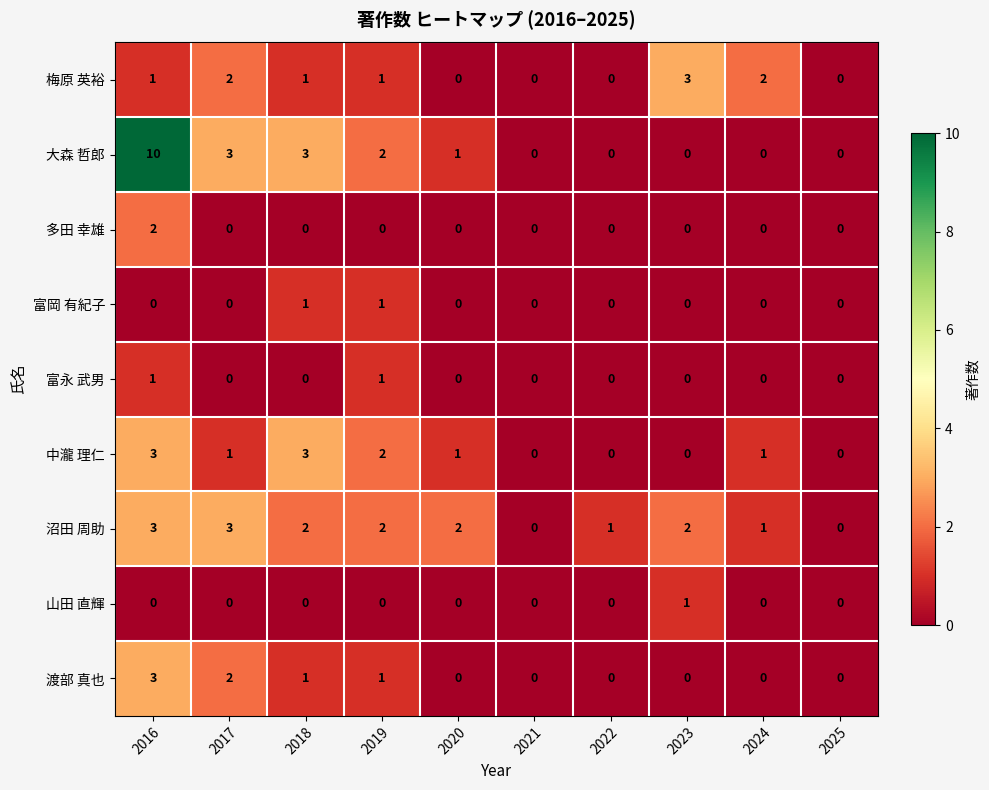

What is the sum of all 渡部 真也 values?

7